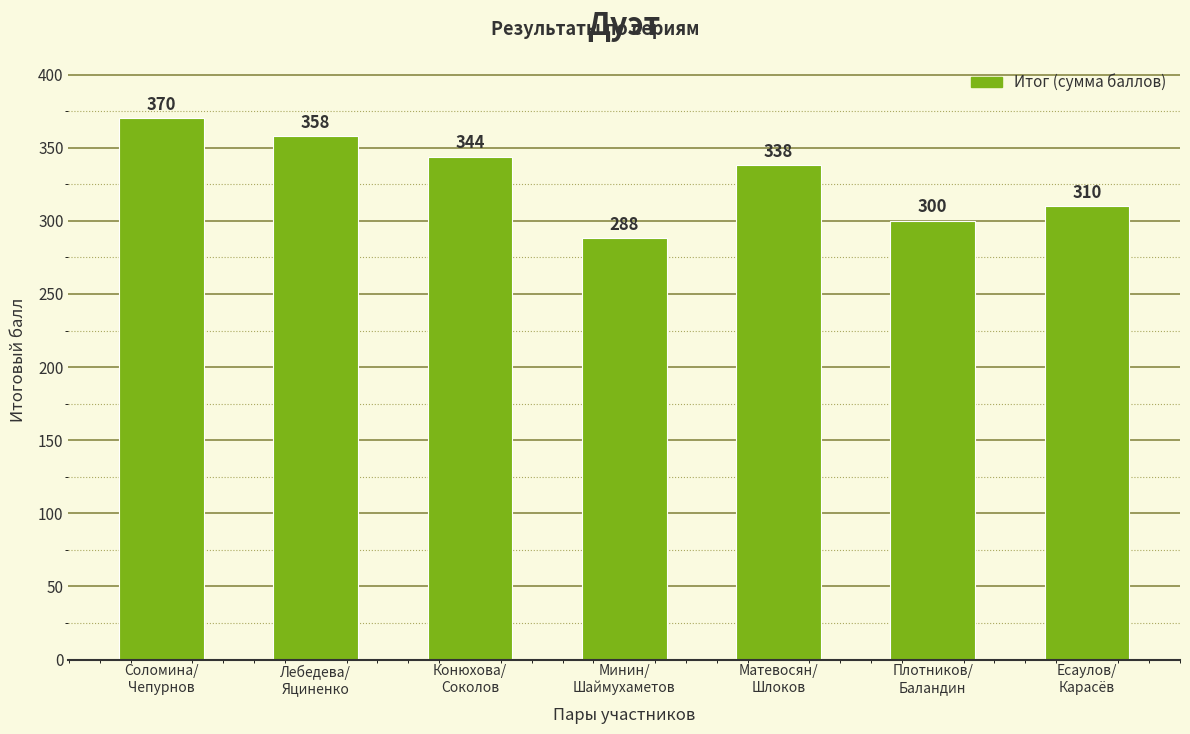

Rank the categories by value from highest to lowest.

Соломина/
Чепурнов, Лебедева/
Яциненко, Конюхова/
Соколов, Матевосян/
Шлоков, Есаулов/
Карасёв, Плотников/
Баландин, Минин/
Шаймухаметов